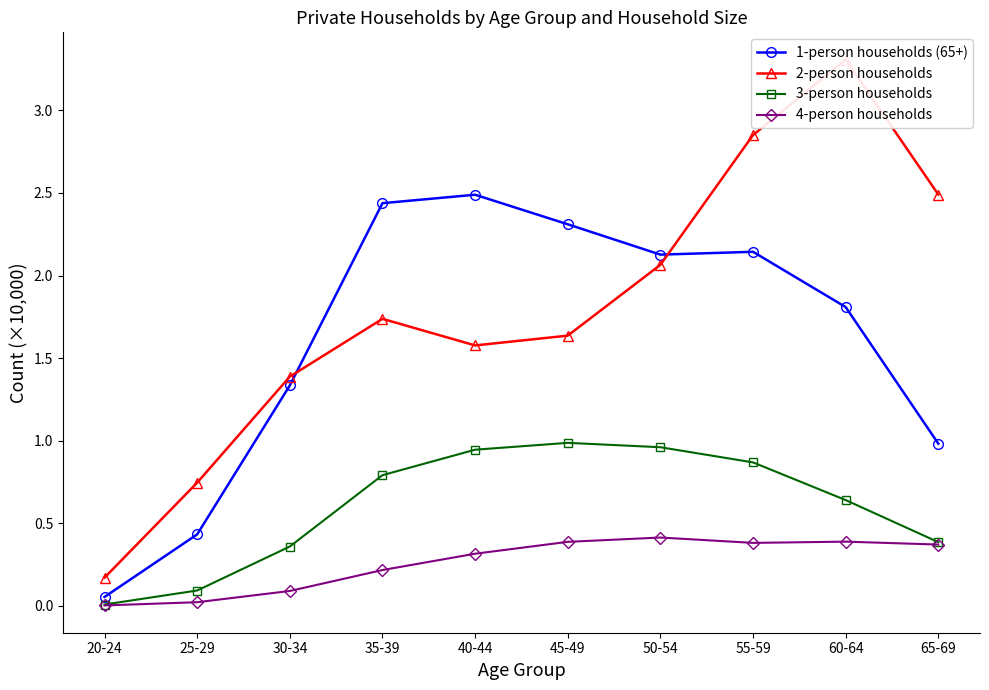

Which category has the highest value across all series?

60-64